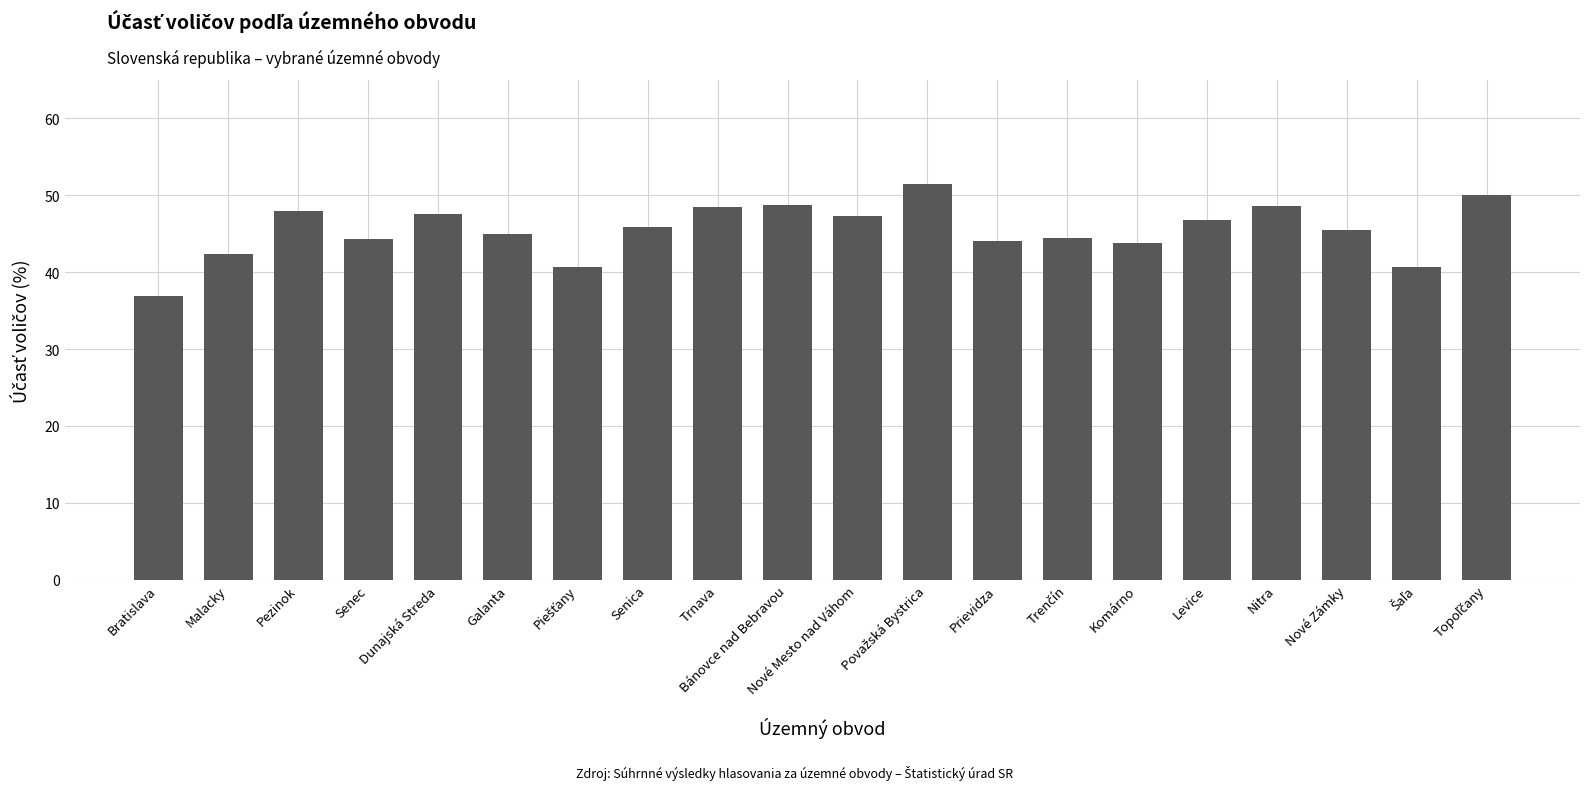

What is the sum of all values?

910.5